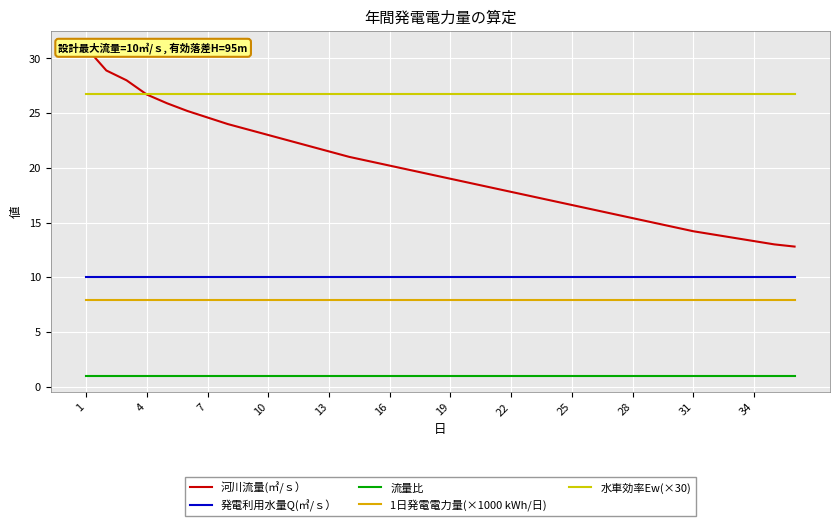

What is the highest value of the 流量比 series?

1.0